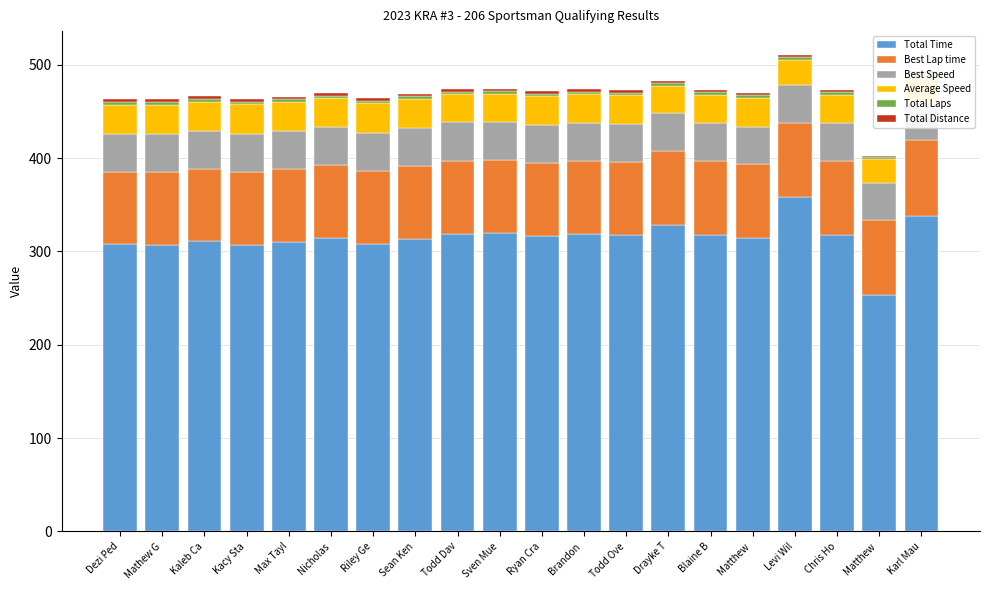

Which has a higher value, Sven Mue or Matthew ?

Sven Mue